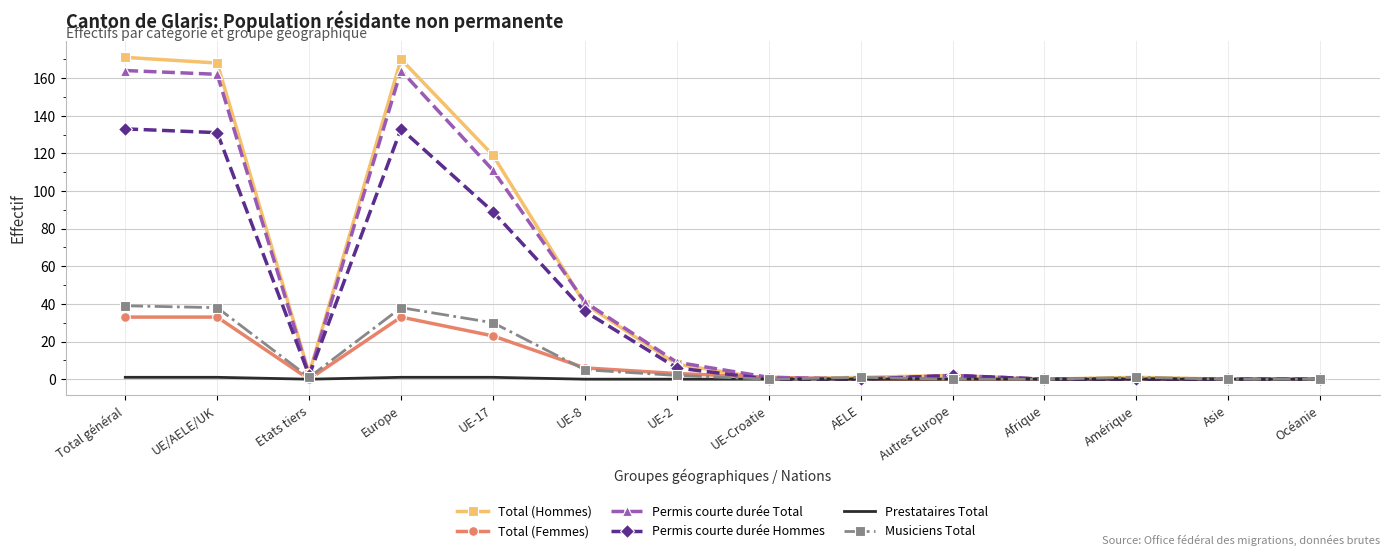

Which series has the widest spread of values?

Total (Hommes)